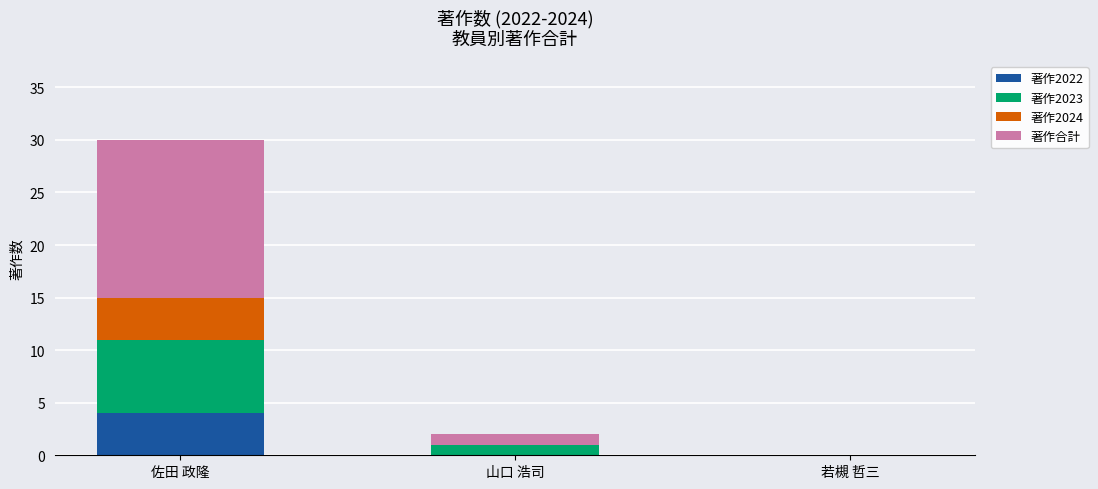

At which category is the sum across all series the highest?

佐田 政隆